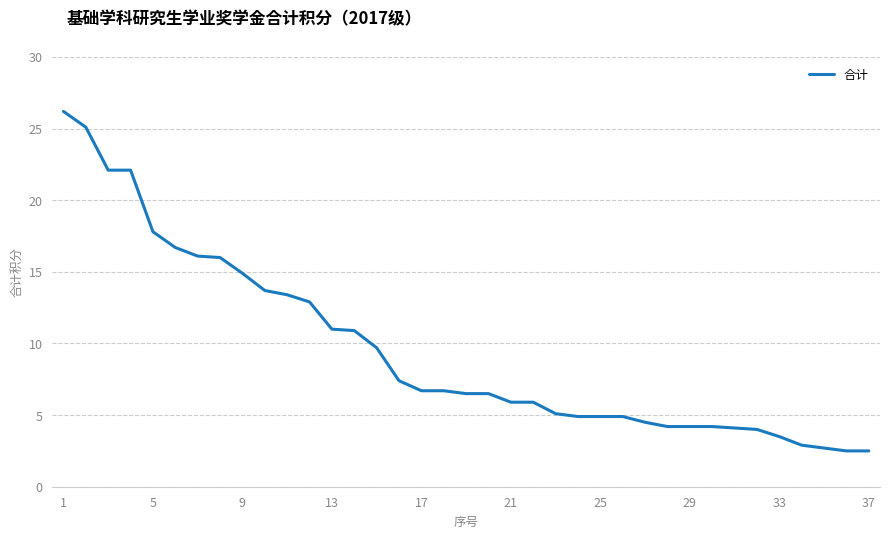

Does the chart have visible grid lines?

Yes